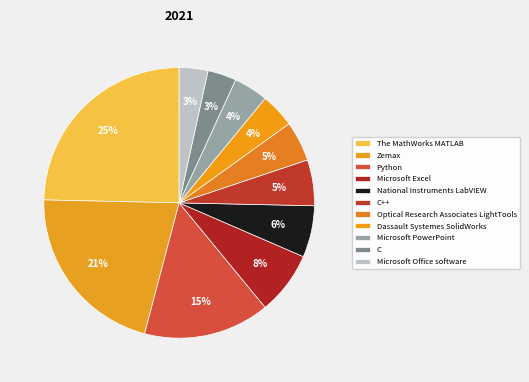

How many slices are in this pie chart?

11